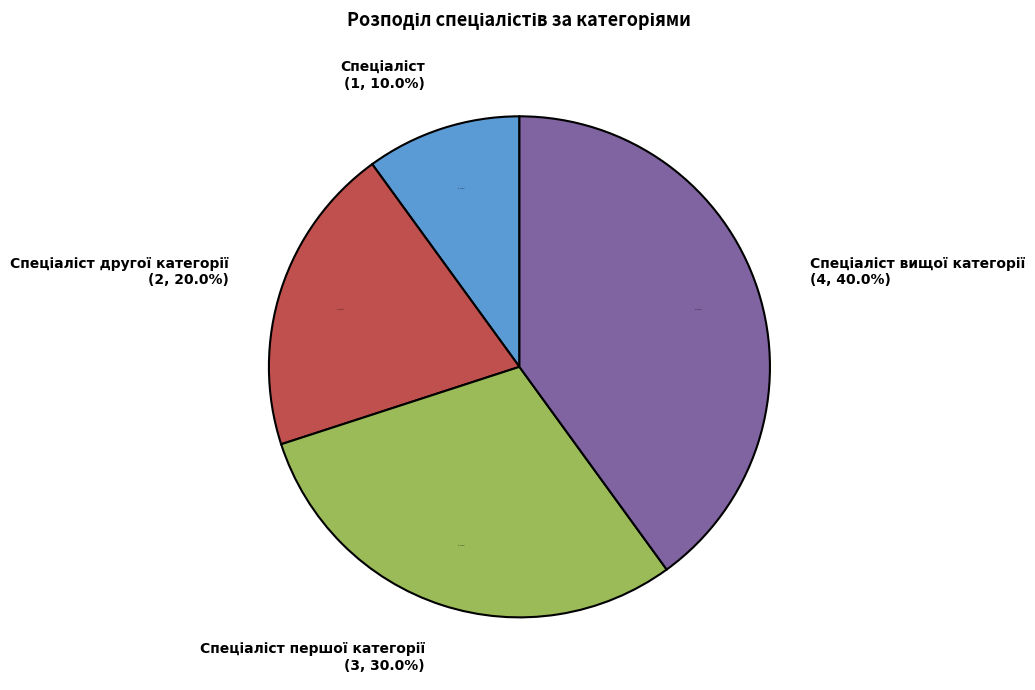

Combined, what portion of the pie is Спеціаліст and Спеціаліст вищої категорії?

50.0%